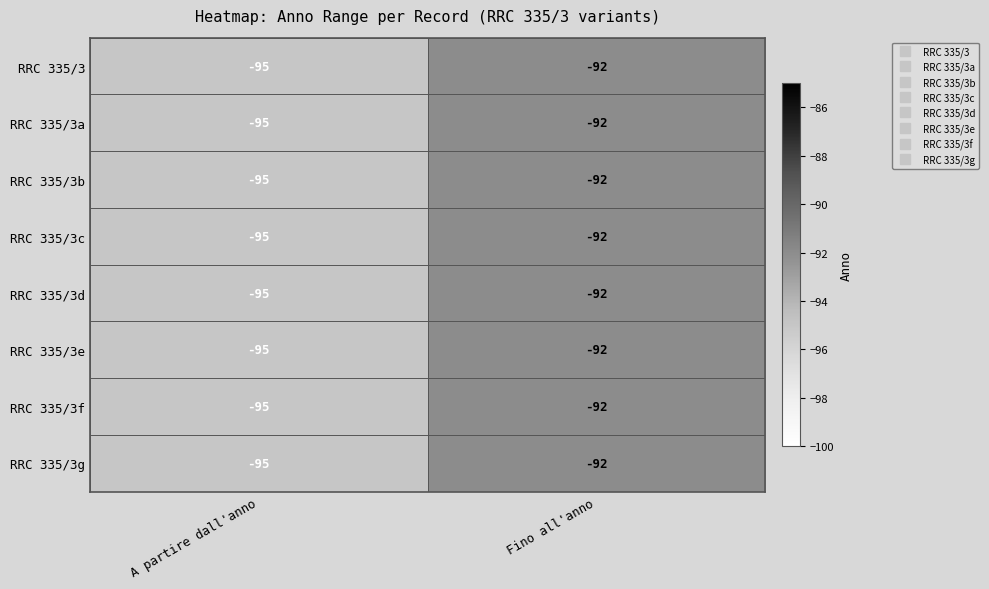

What is the approximate value of RRC 335/3 at Fino all'anno?

-92